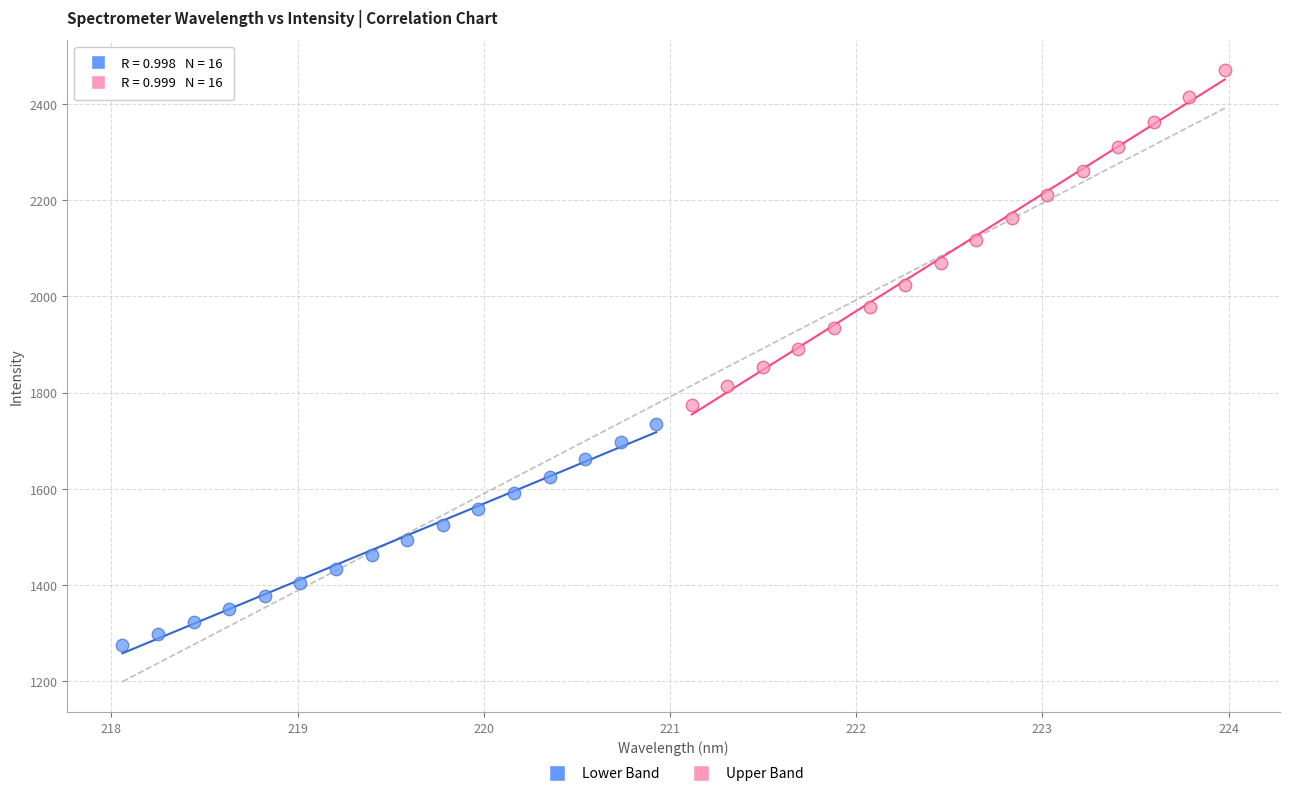

Which series reaches the maximum Y coordinate?

Upper Band